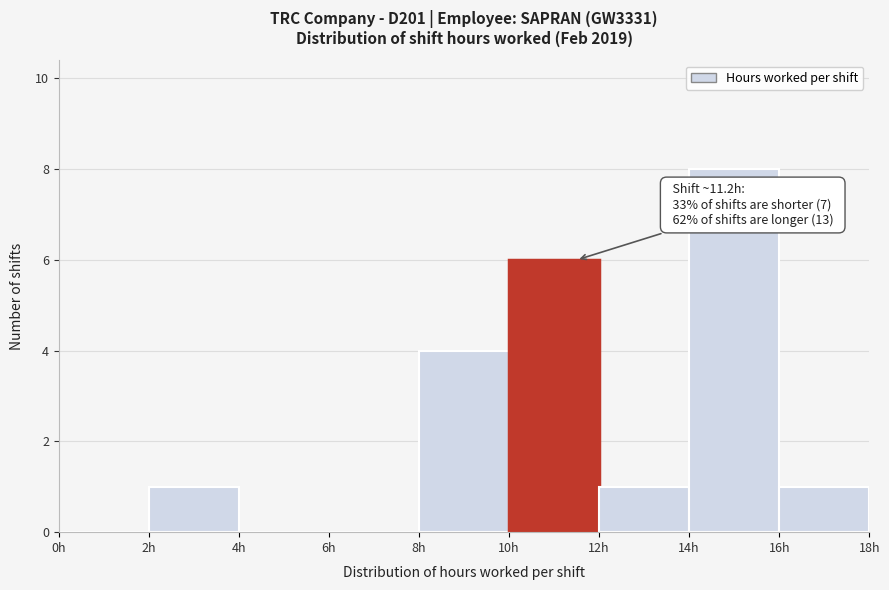

Over which range of the x-axis is the bar tallest?

14 to 16